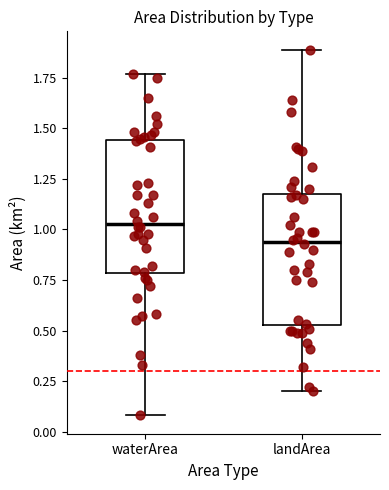

Where does the median line of the box for waterArea sit on the y-axis? The values are not printed on the chart, so give them approximately, as read against the axis.

1.05